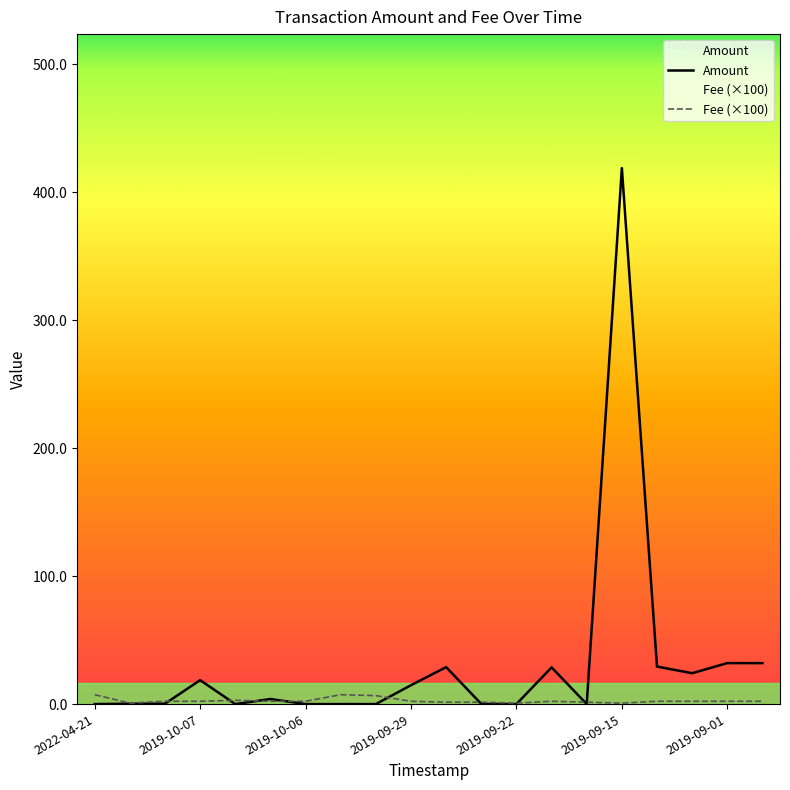

What value does the Amount series have at 2019-09-15?

419.0